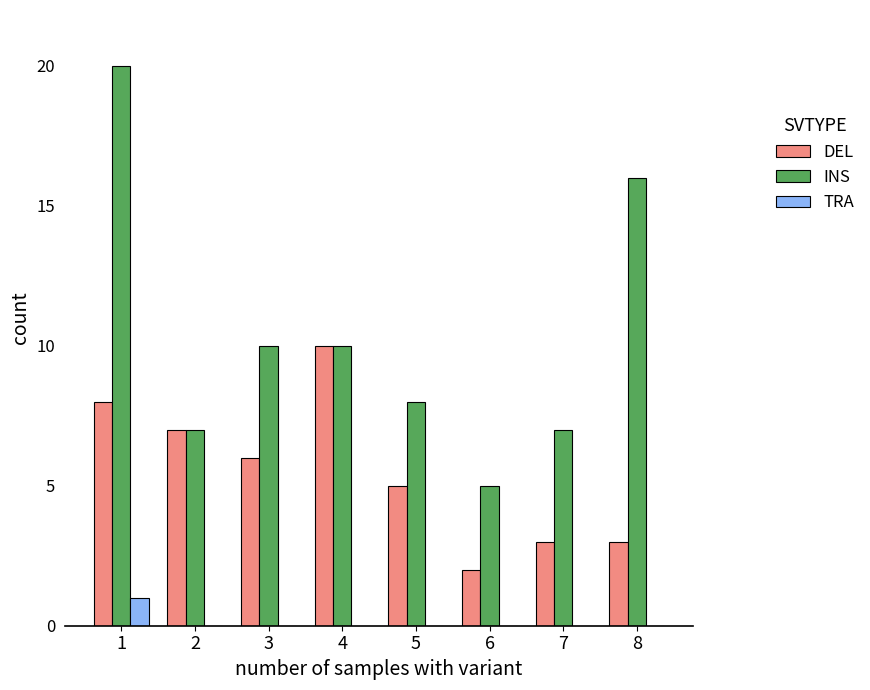

Does the chart contain stacked bars?

No